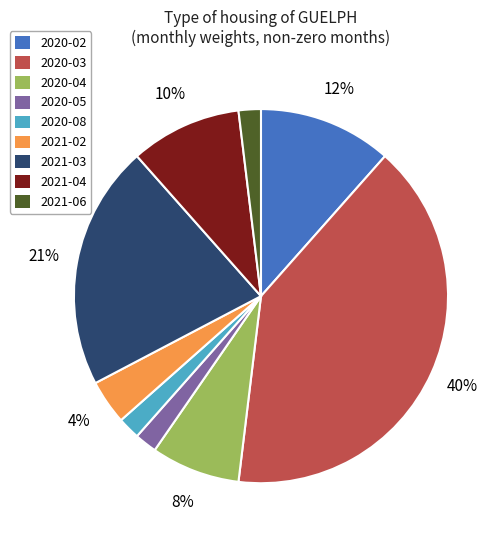

To the nearest percent, what percentage of the pie is 2021-04?

10%